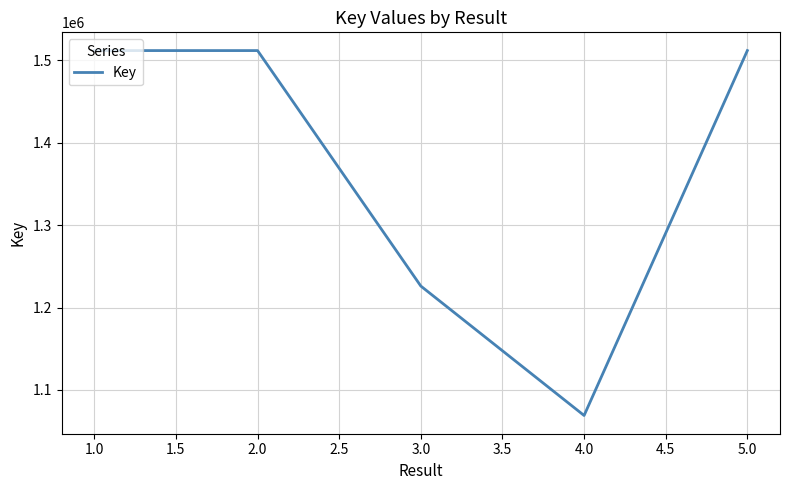

Between 1.0 and 3.0, which is larger?

1.0